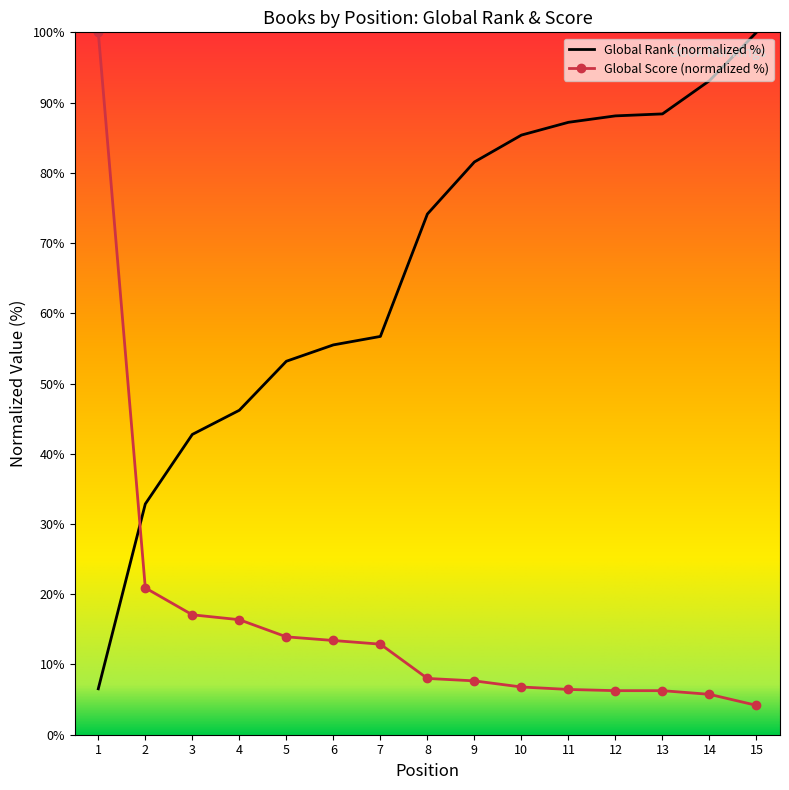

Where is Global Score nearest to the value 52?

2